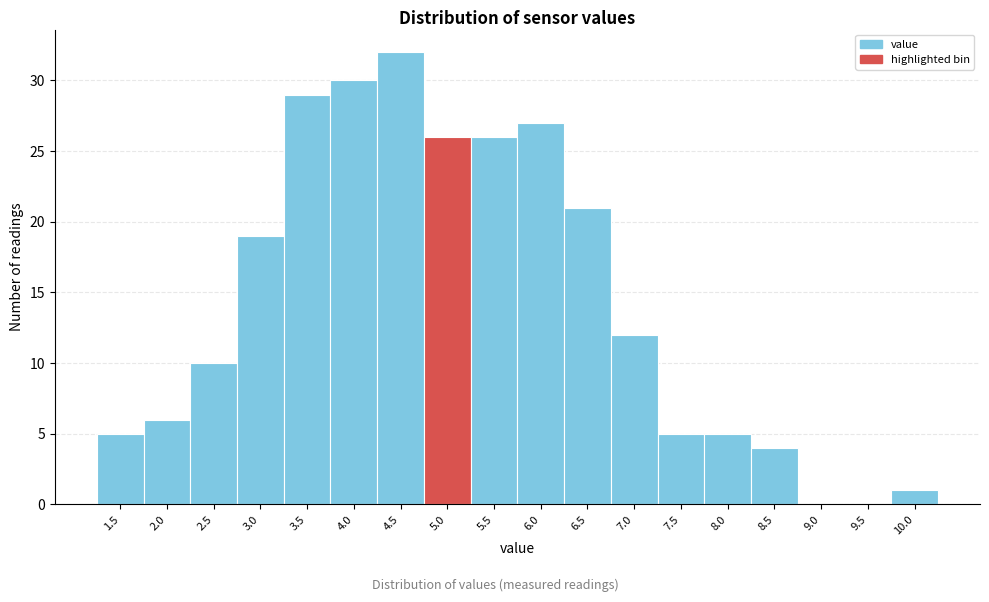

Reading right to left, extract all data points from this chart.

10.0=1	9.5=0	9.0=0	8.5=4	8.0=5	7.5=5	7.0=12	6.5=21	6.0=27	5.5=26	5.0=26	4.5=32	4.0=30	3.5=29	3.0=19	2.5=10	2.0=6	1.5=5